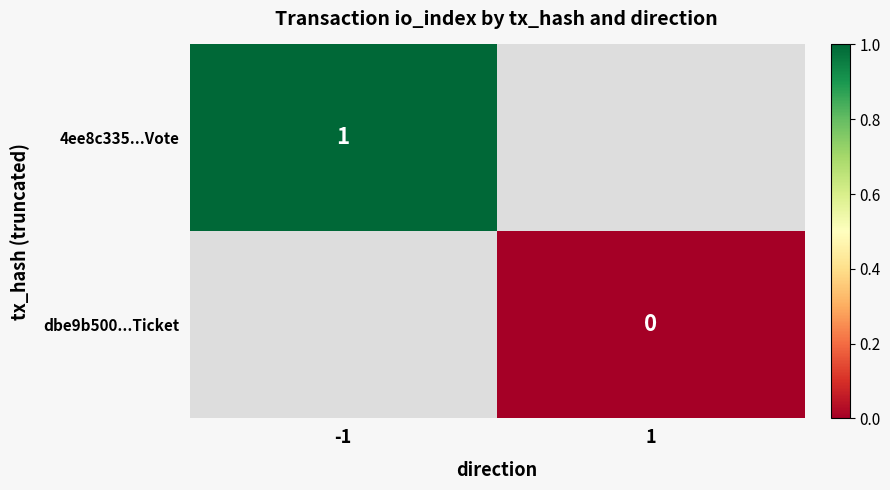

True or false: 4ee8c335...Vote has a value of 0.6 at -1.

False